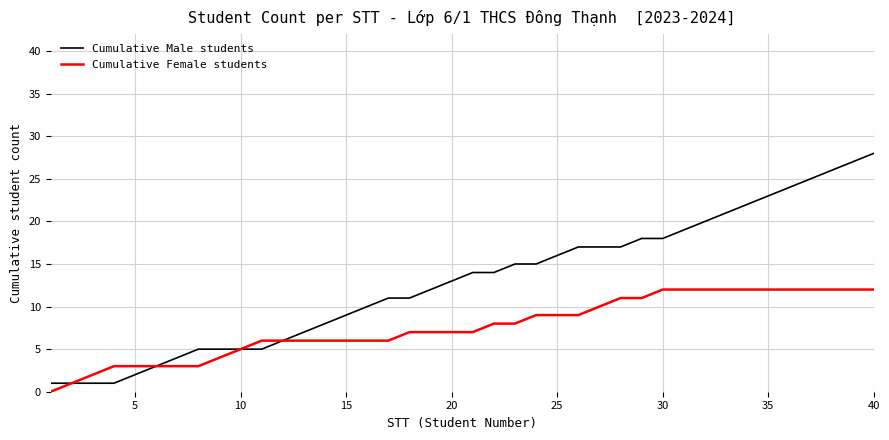

Rank the series by their average value, from lowest to highest.

Cumulative Female students, Cumulative Male students